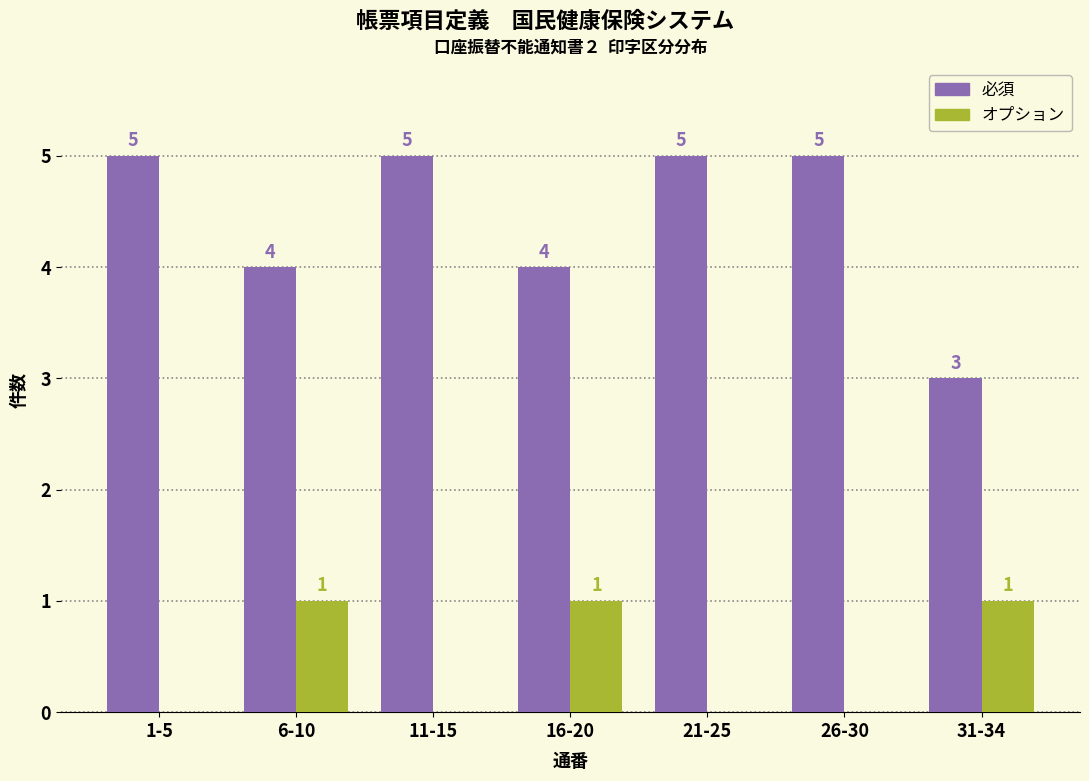

Reading right to left, list all the values displayed in this chart.

必須: 31-34=3	26-30=5	21-25=5	16-20=4	11-15=5	6-10=4	1-5=5
オプション: 31-34=1	26-30=0	21-25=0	16-20=1	11-15=0	6-10=1	1-5=0